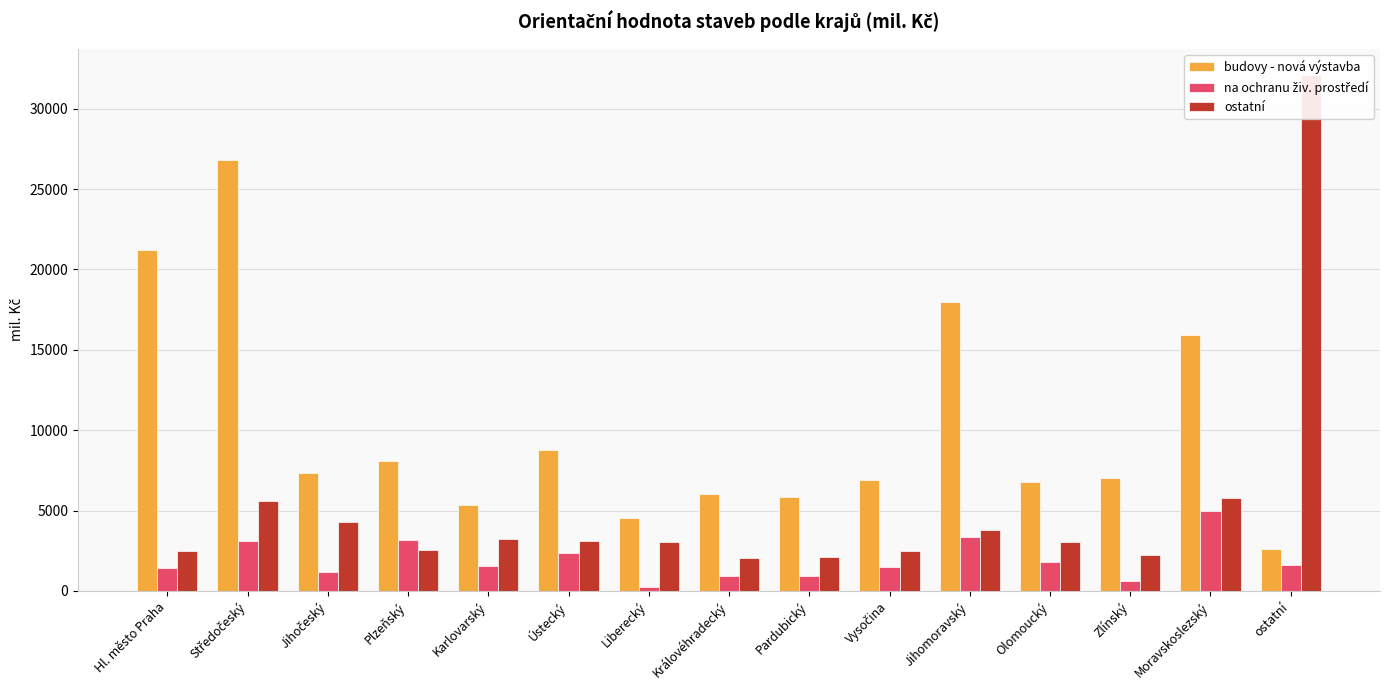

Which series changed the most between Jihočeský and Liberecký?

budovy - nová výstavba